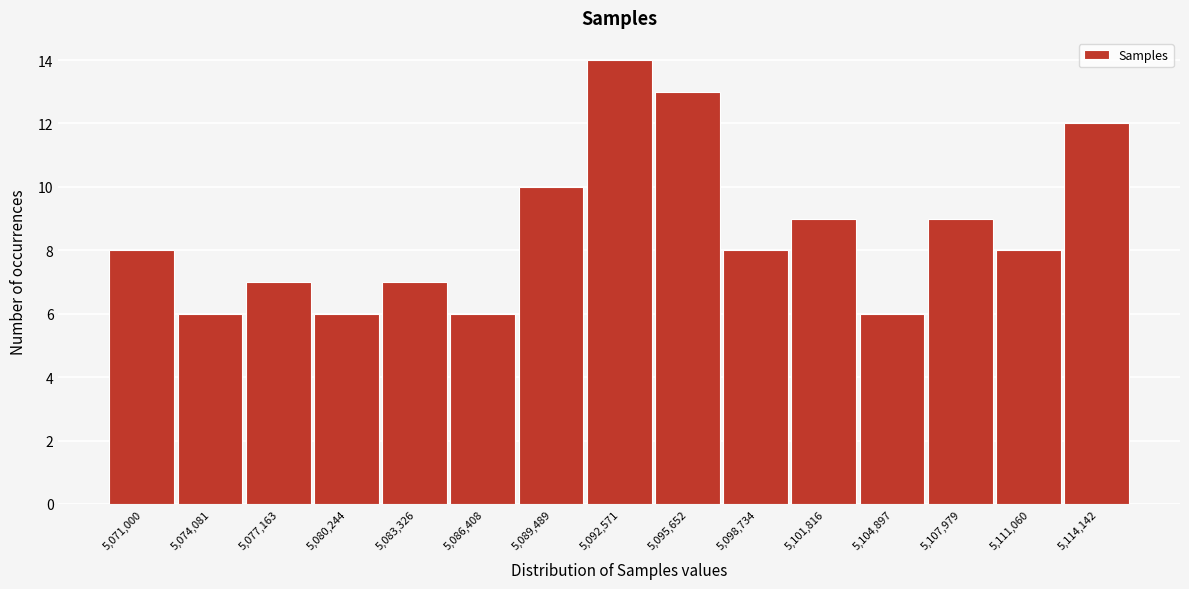

Reading left to right, transcribe all the data shown in this chart.

8	6	7	6	7	6	10	14	13	8	9	6	9	8	12